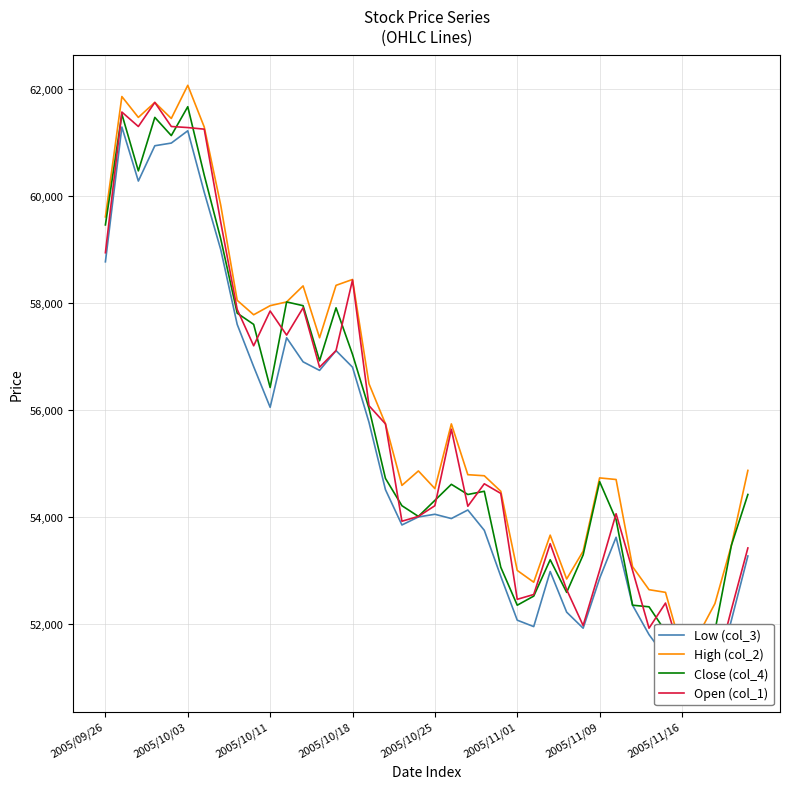

Rank the series by their maximum value, from highest to lowest.

High (col_2), Open (col_1), Close (col_4), Low (col_3)